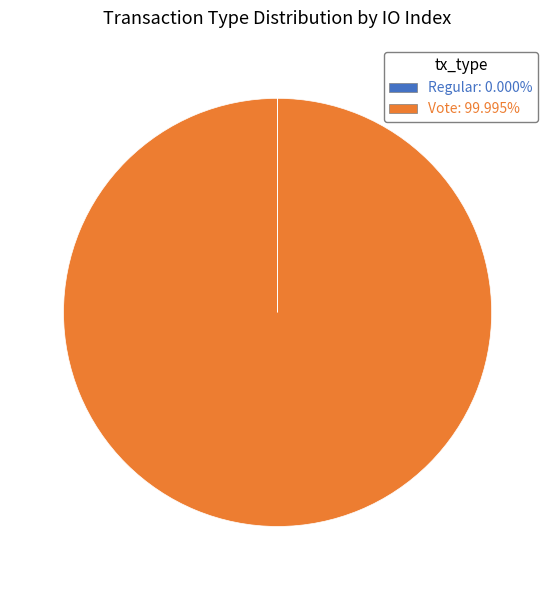

True or false: Vote accounts for 100% of the total.

True